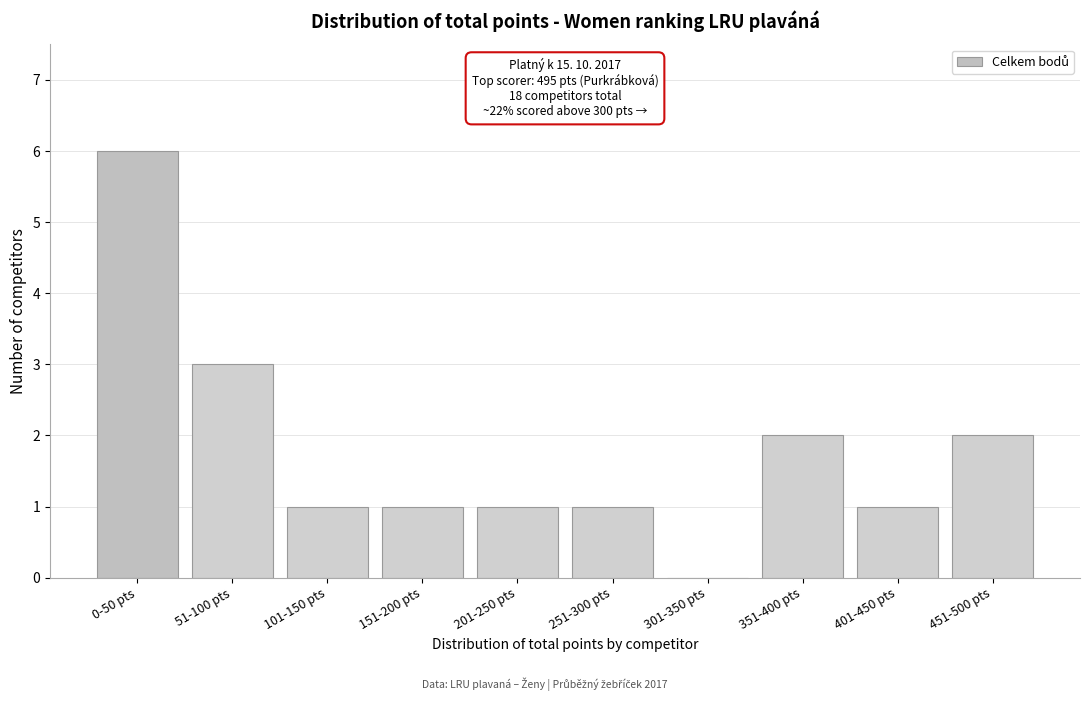

Reading right to left, what are all the values shown in this chart?

451-500 pts=2	401-450 pts=1	351-400 pts=2	301-350 pts=0	251-300 pts=1	201-250 pts=1	151-200 pts=1	101-150 pts=1	51-100 pts=3	0-50 pts=6